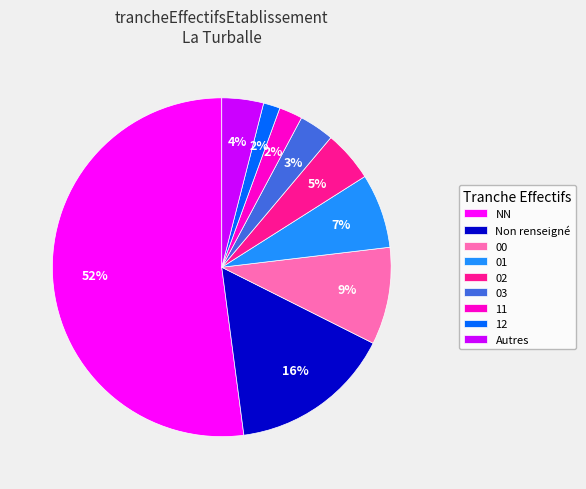

How many segments does this pie chart have?

9